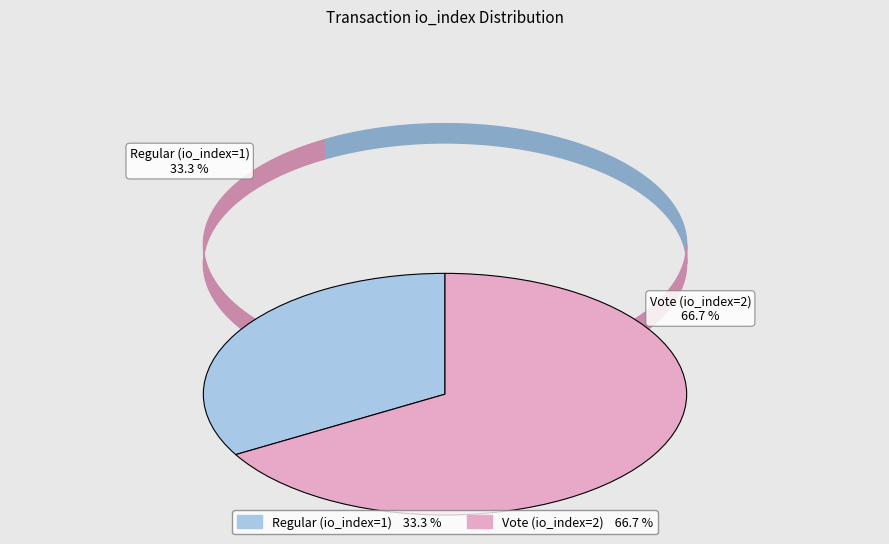

How many slices are in this pie chart?

2